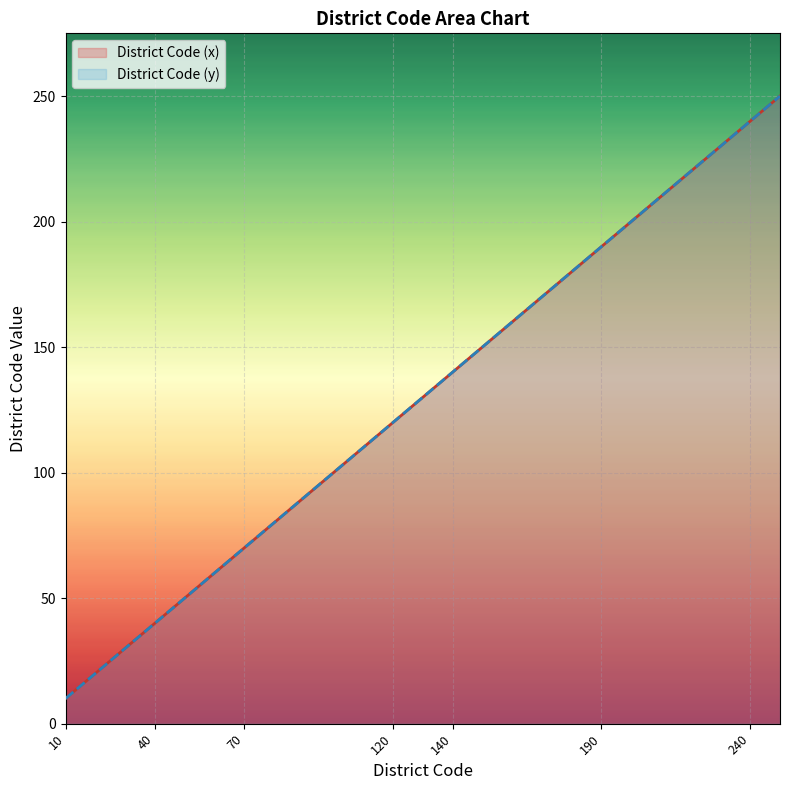

True or false: District Code (x) and District Code (y) intersect in this chart.

False